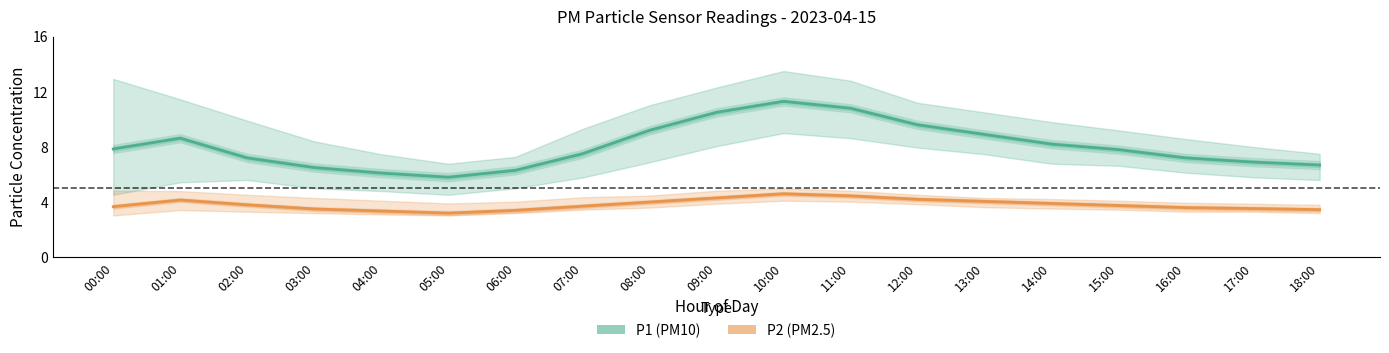

How many series are shown in this chart?

2